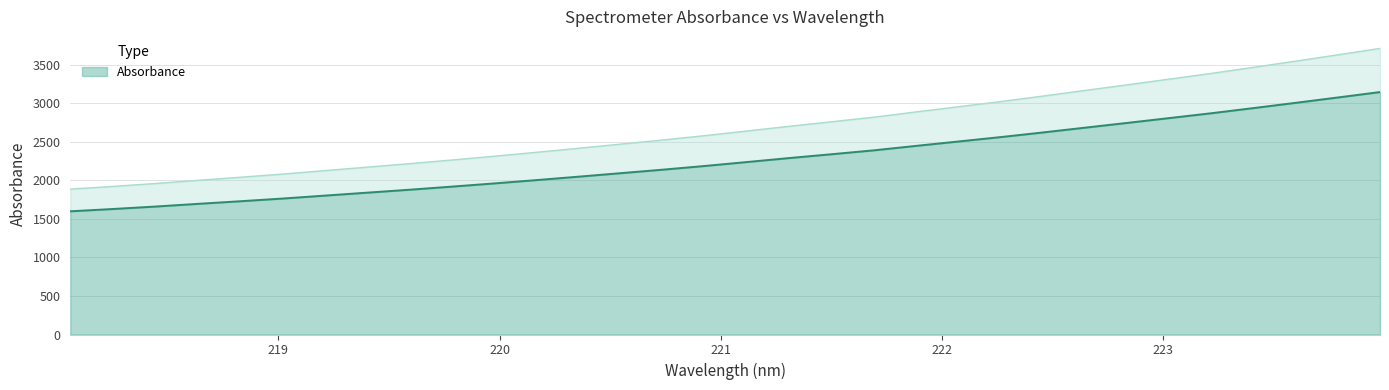

Rank the categories by value from lowest to highest.

218.0596, 218.2508, 218.442, 218.6332, 218.8244, 219.0156, 219.2067, 219.3979, 219.589, 219.7801, 219.9712, 220.1623, 220.3533, 220.5444, 220.7354, 220.9264, 221.1174, 221.3083, 221.4993, 221.6902, 221.8812, 222.0721, 222.263, 222.4538, 222.6447, 222.8355, 223.0264, 223.2172, 223.408, 223.5987, 223.7895, 223.9802